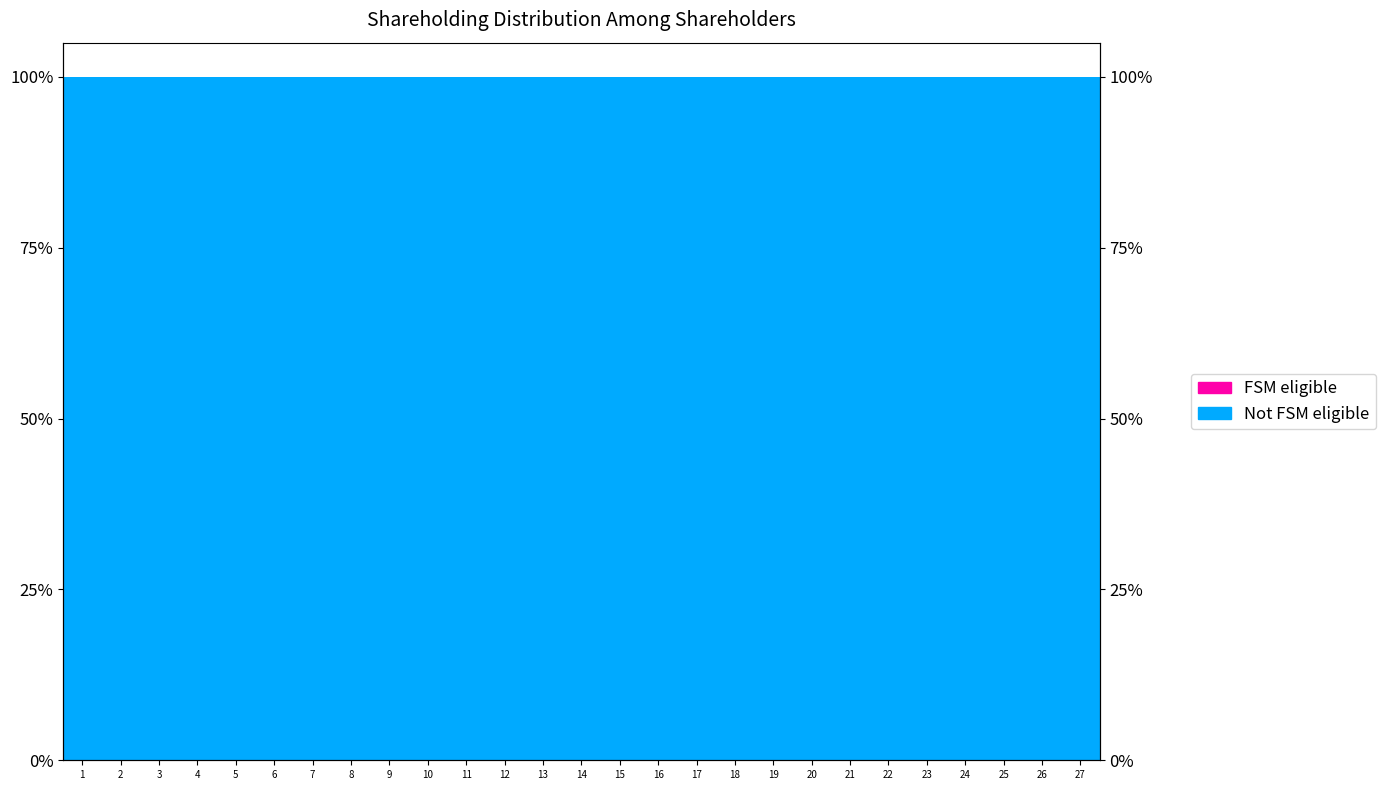

Reading right to left, transcribe all the data shown in this chart.

Not FSM eligible: 27=100.0	26=100.0	25=100.0	24=100.0	23=100.0	22=100.0	21=100.0	20=100.0	19=100.0	18=100.0	17=100.0	16=100.0	15=100.0	14=100.0	13=100.0	12=100.0	11=100.0	10=100.0	9=100.0	8=100.0	7=100.0	6=100.0	5=100.0	4=100.0	3=100.0	2=100.0	1=99.9
FSM eligible: 27=0.0	26=0.0	25=0.0	24=0.0	23=0.0	22=0.0	21=0.0	20=0.0	19=0.0	18=0.0	17=0.0	16=0.0	15=0.0	14=0.0	13=0.0	12=0.0	11=0.0	10=0.0	9=0.0	8=0.0	7=0.0	6=0.0	5=0.0	4=0.0	3=0.0	2=0.0	1=0.1